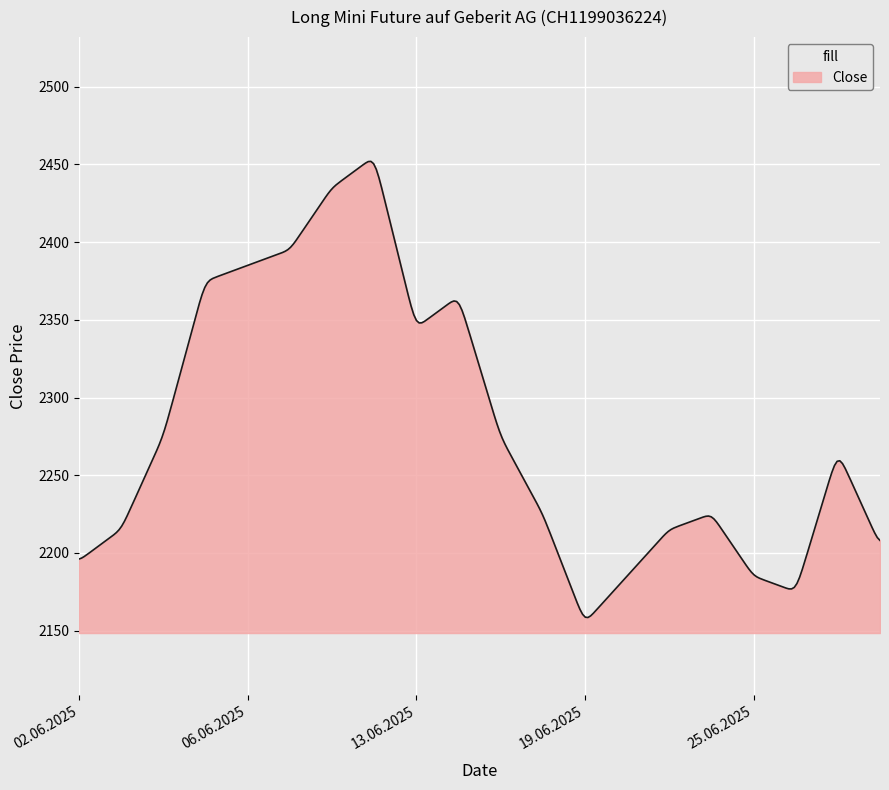

What is the difference between the maximum and minimum values?

293.6